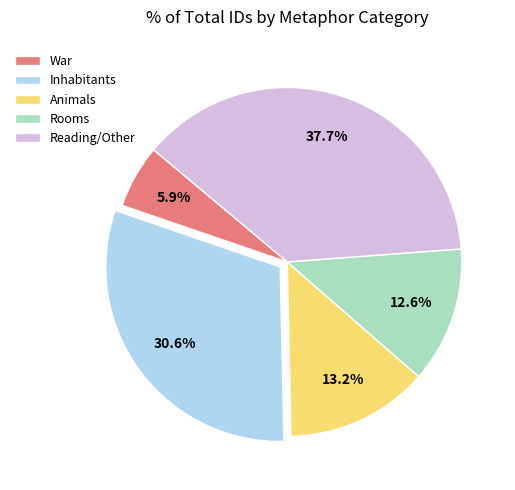

Is there any slice that represents more than half of the pie?

No